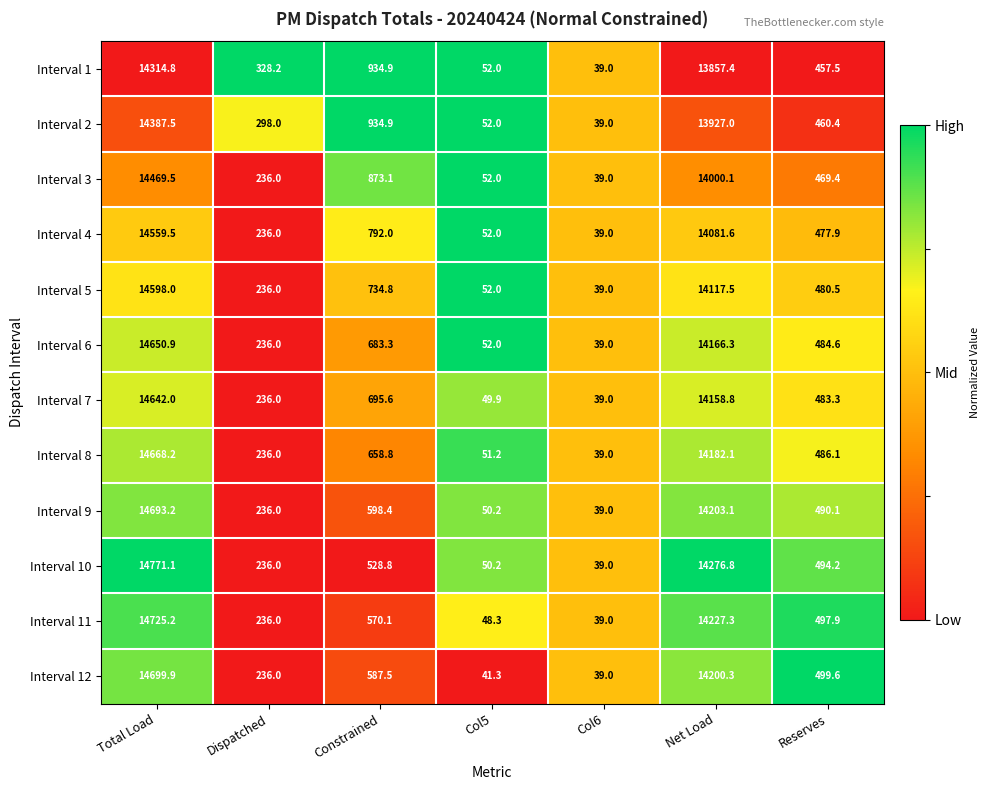

Where does the Interval 5 series first go above 480?

Total Load